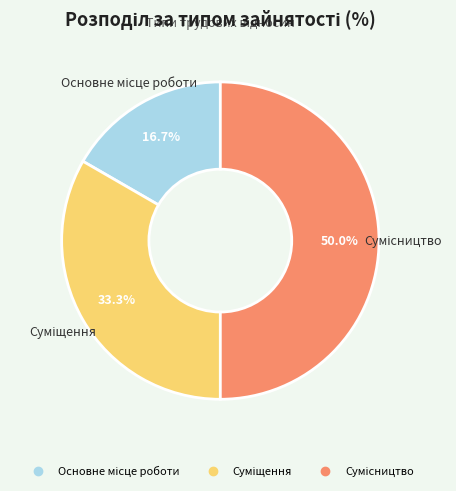

Between Сумісництво and Основне місце роботи, which is larger?

Сумісництво